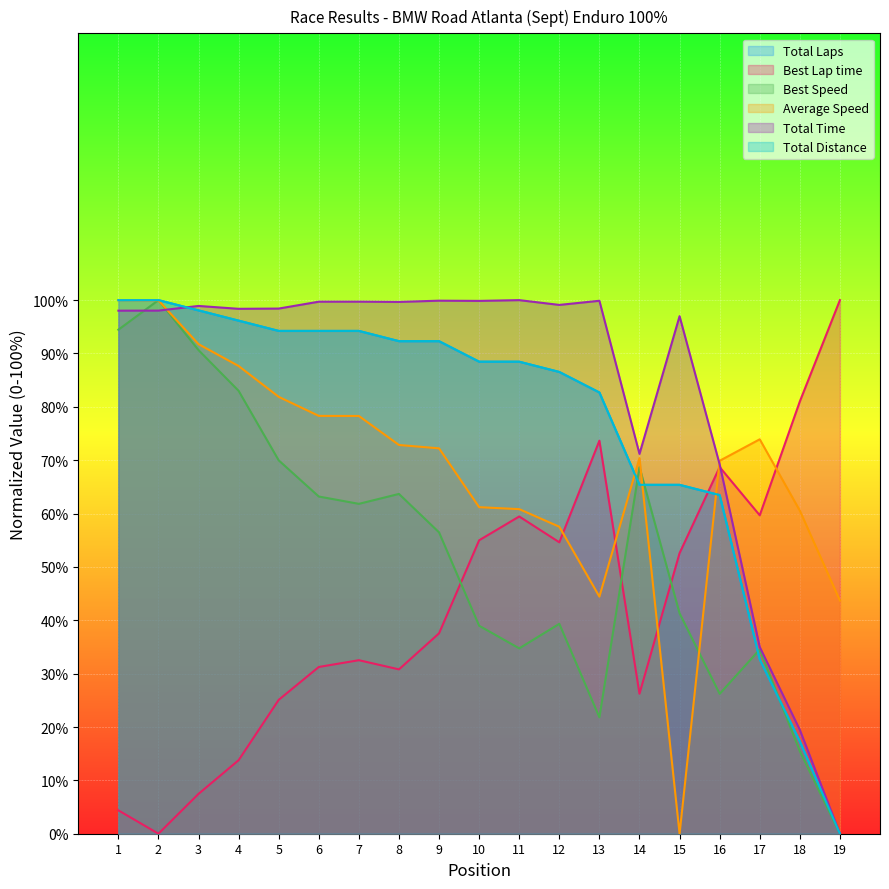

At which category is the sum across all series the highest?

2